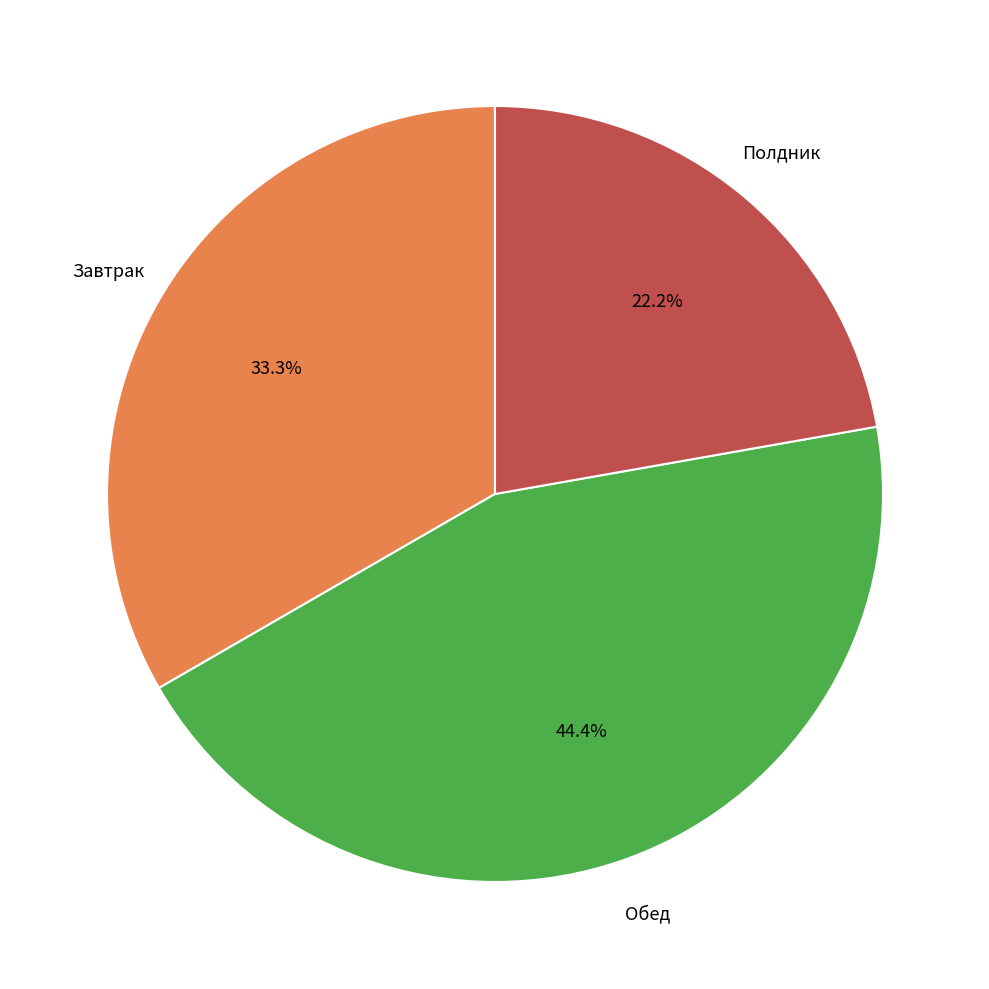

Is there a majority slice in this chart?

No